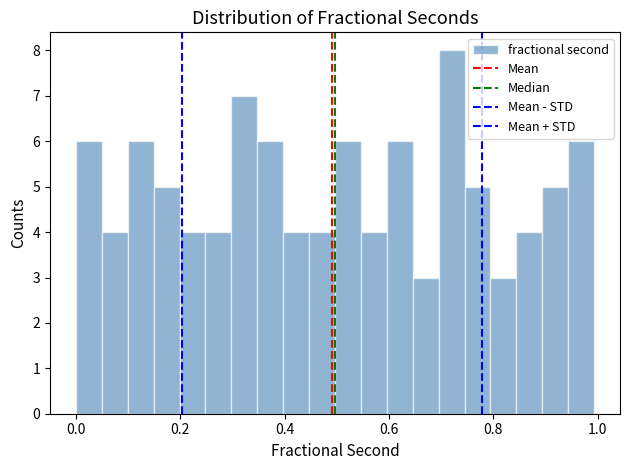

Around what value on the x-axis is the tallest bar? Give the approximate position of its centre, as read against the axis.

0.72